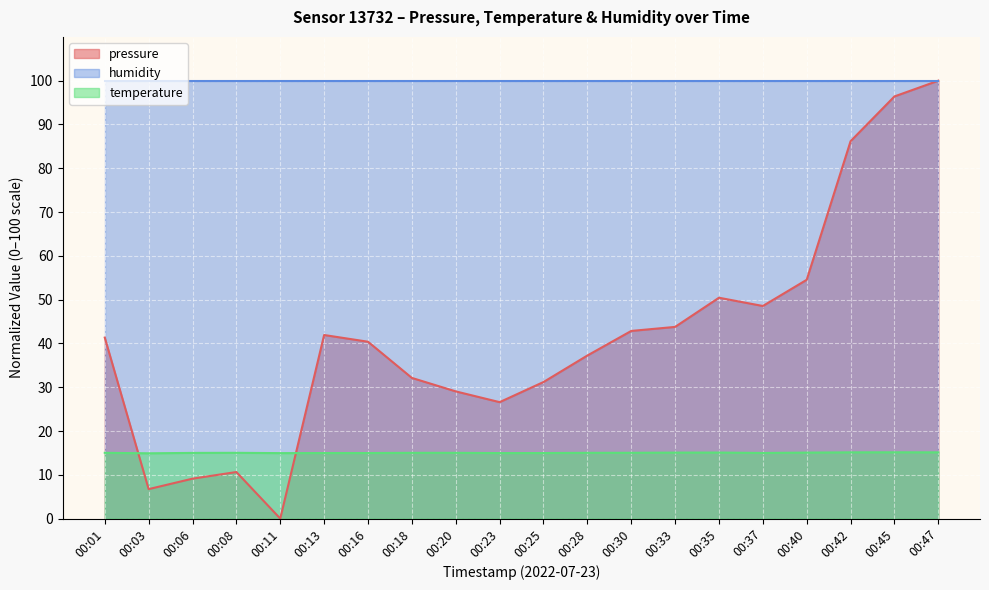

True or false: temperature has a value of 3.5 at 00:11.

False